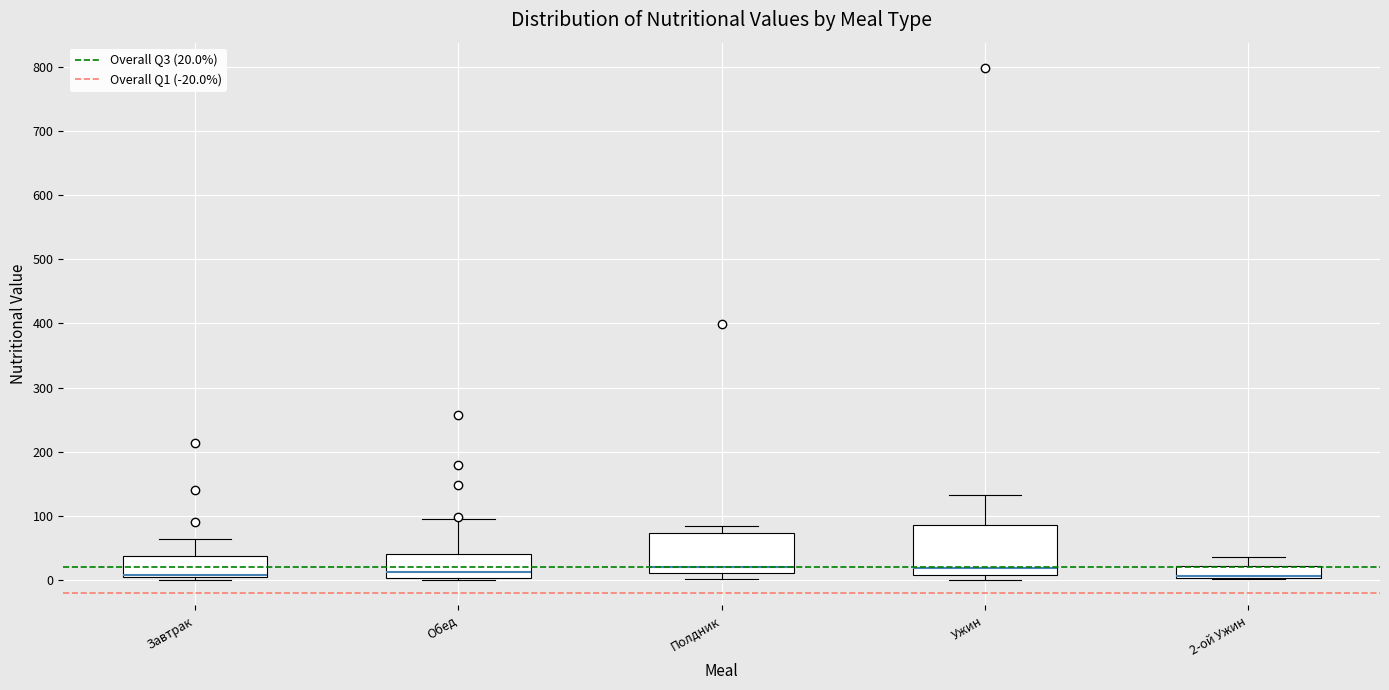

Reading left to right, transcribe this box plot: for each box, give where its median line is, the range the box spans, and where its two whiskers end, as read against the y-axis. The values are not printed on the chart, so give them approximately, as read against the axis.

Завтрак: median 10, box 0 to 40, whiskers 0 (just below the box's lower edge) to 60
Обед: median 10, box 0 to 40, whiskers 0 to 90
Полдник: median 20, box 10 to 70, whiskers 0 to 80
Ужин: median 20, box 10 to 90, whiskers 0 to 130
2-ой Ужин: median 10 (drawn on the box's lower edge), box 0 to 20, whiskers 0 to 40